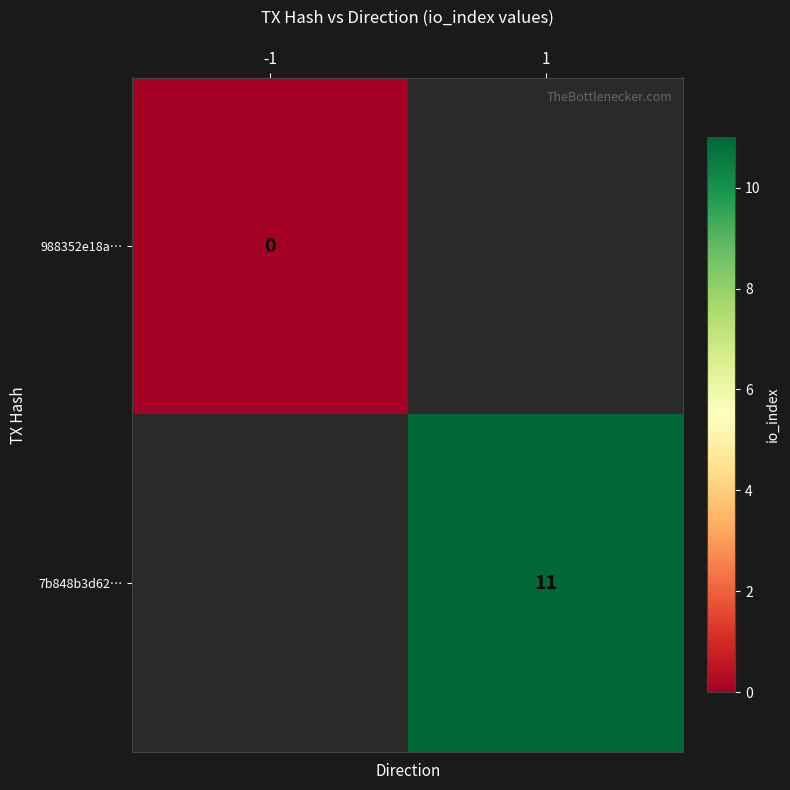

Is it true that 7b848b3d62… equals 11 at 1?

True